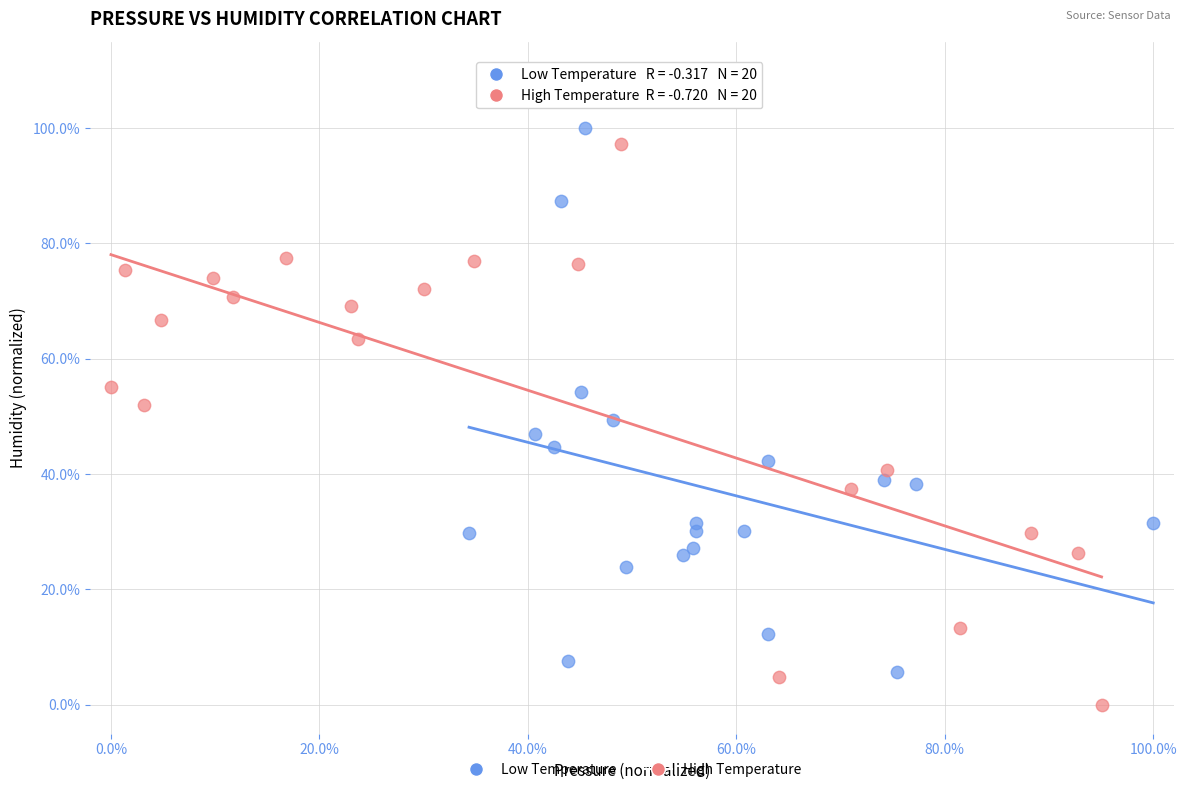

Which series reaches the minimum Y coordinate?

High Temperature